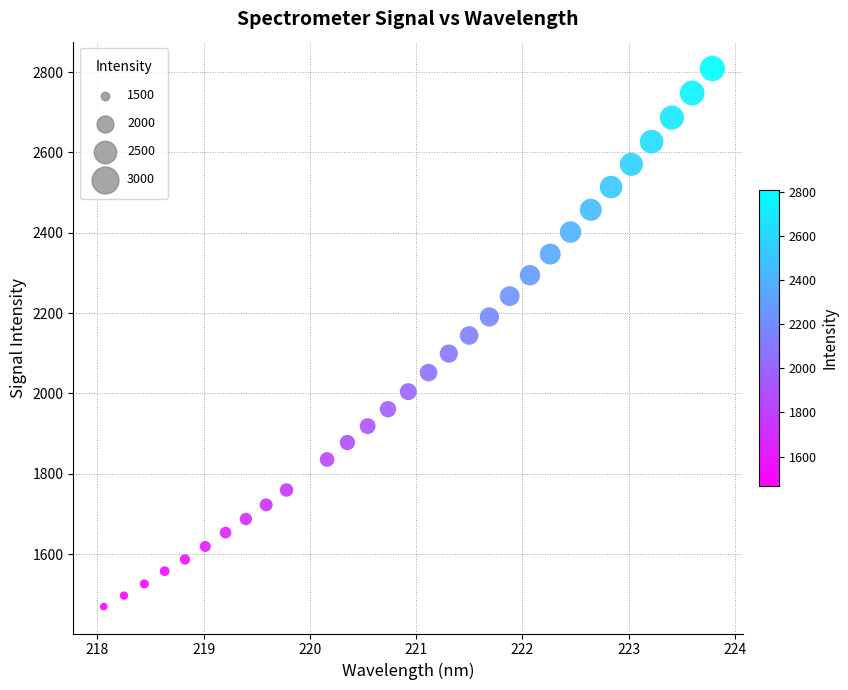

What is the range of X values (max minus min)?

5.7